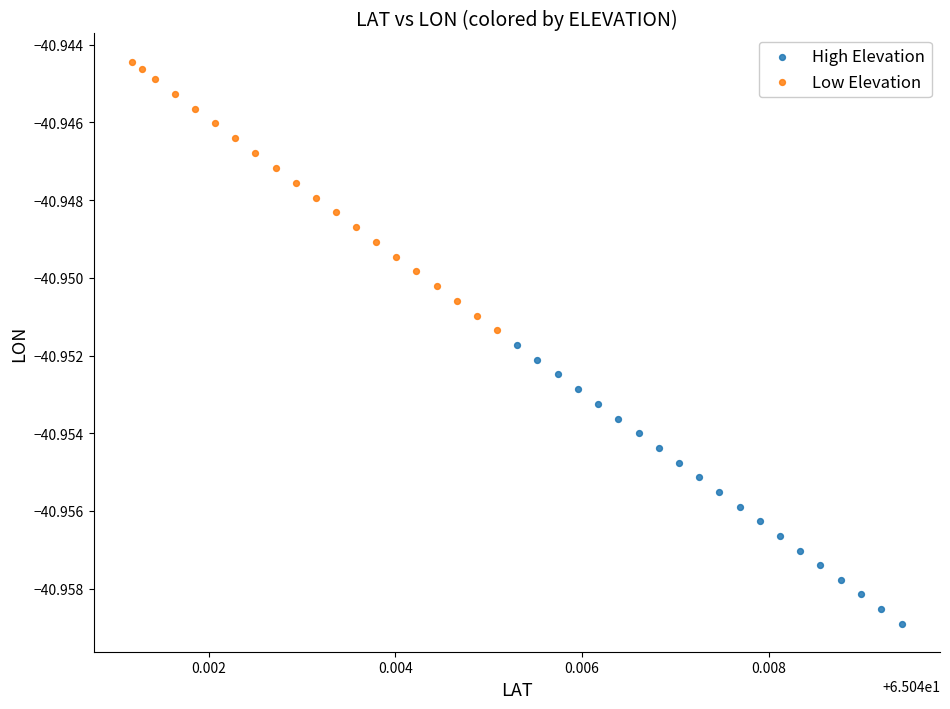

Which series has the widest spread of Y values?

High Elevation